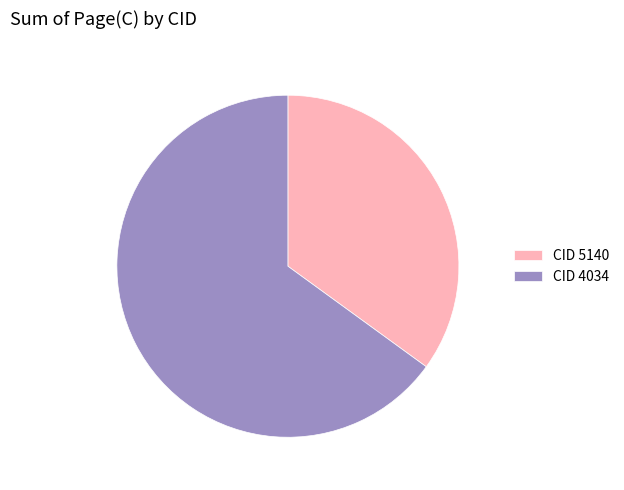

Count the number of slices in the pie.

2